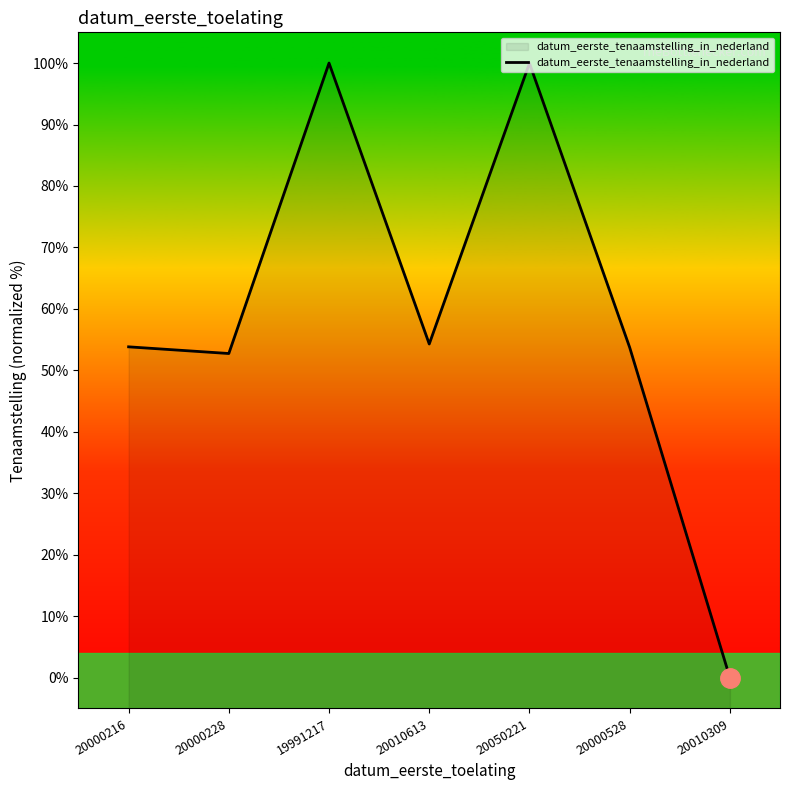

List the labels in order of value, smallest first.

20010309, 20000228, 20000528, 20000216, 20010613, 20050221, 19991217